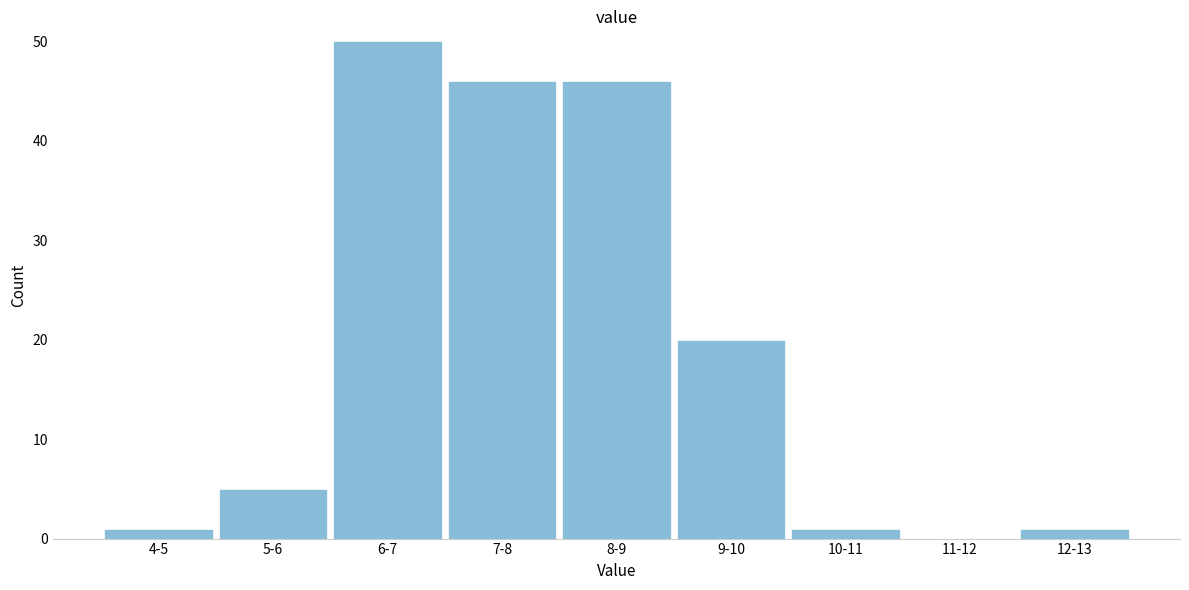

Reading left to right, what are all the values shown in this chart?

4-5=1	5-6=5	6-7=50	7-8=46	8-9=46	9-10=20	10-11=1	11-12=0	12-13=1